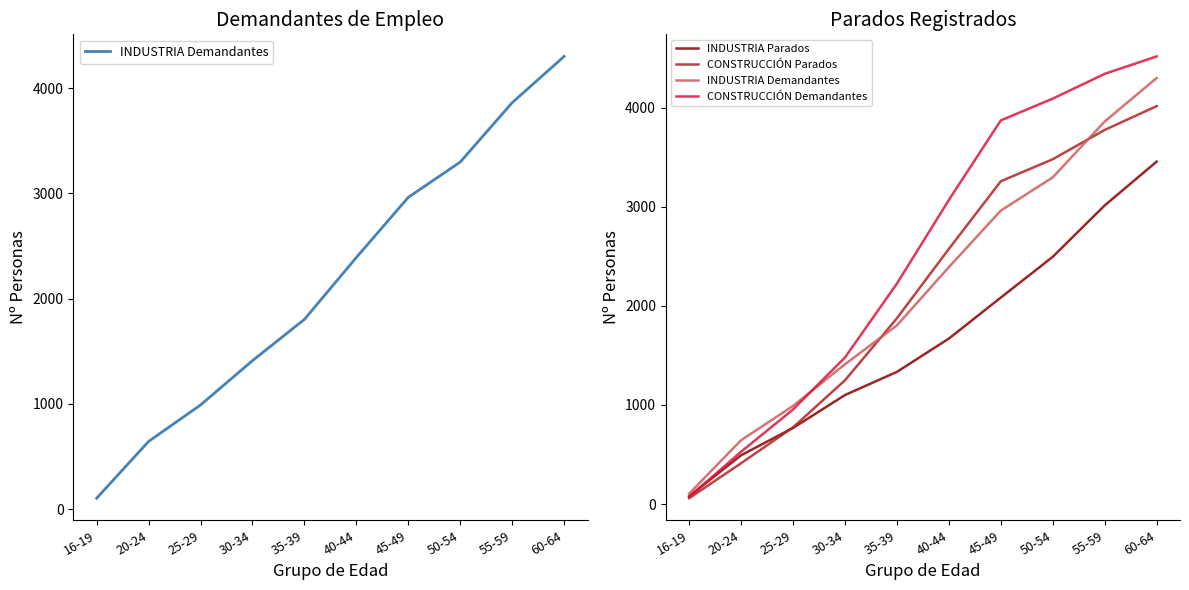

What is the sum of all CONSTRUCCIÓN Demandantes values?

25152